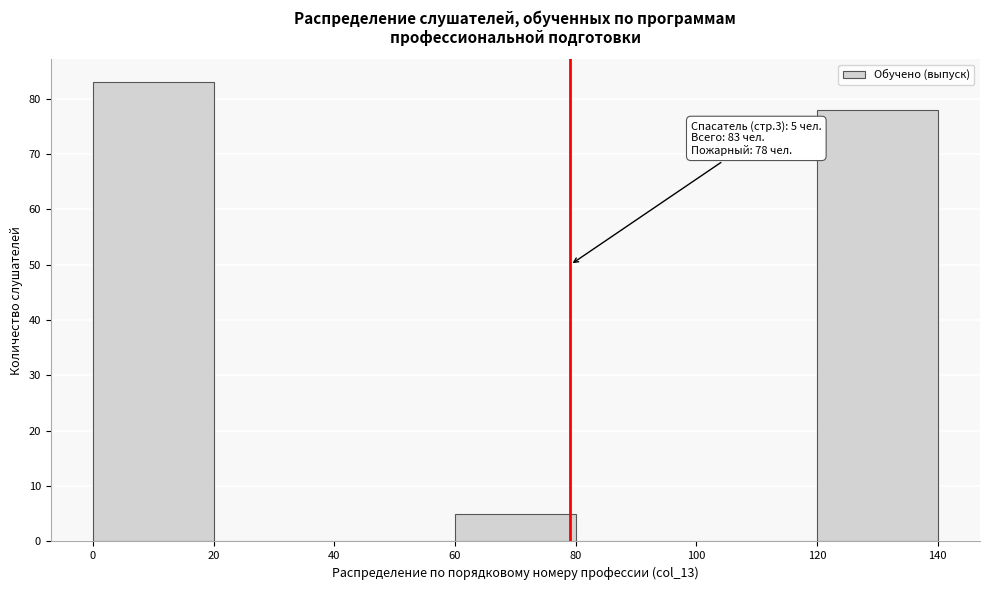

Which range on the x-axis has the tallest bar?

0 to 20